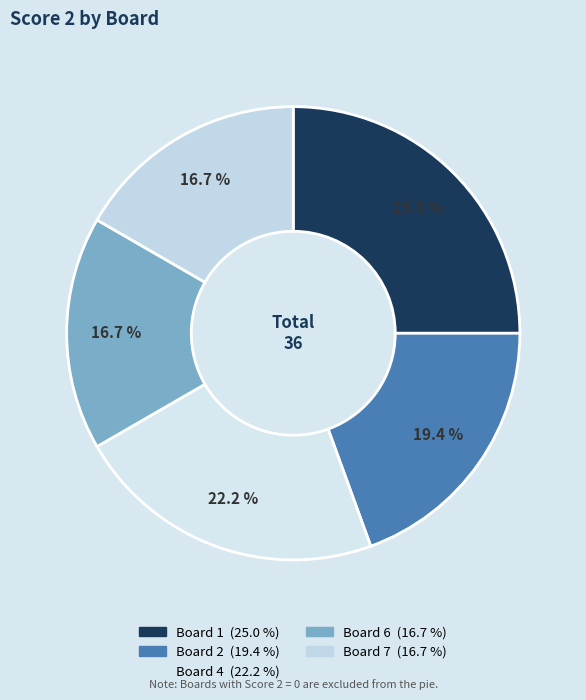

Is there any slice that represents more than half of the pie?

No